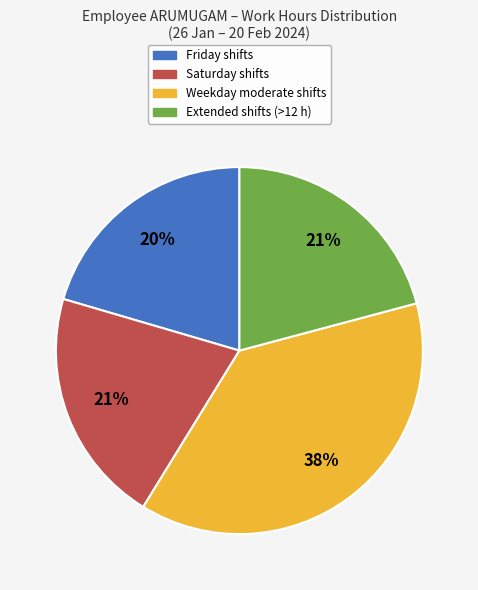

How many slices are in this pie chart?

4